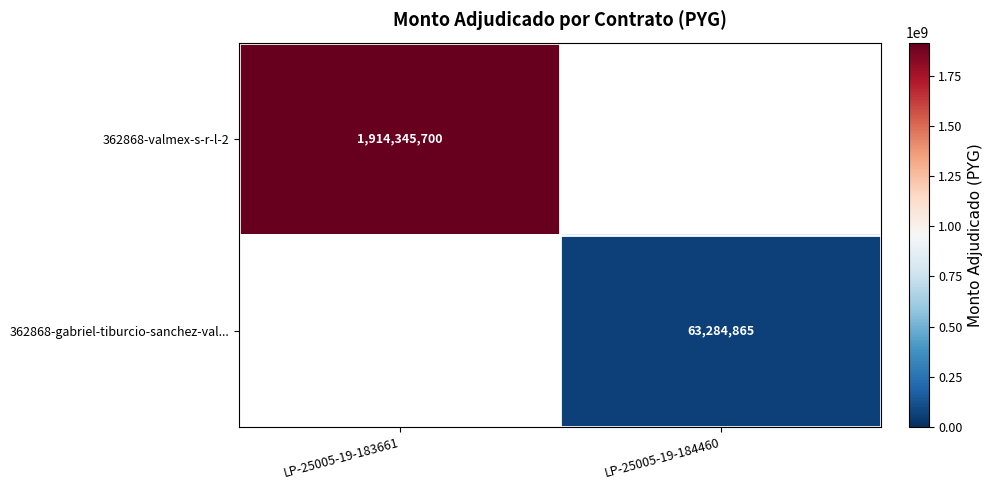

The value of 362868-valmex-s-r-l-2 at LP-25005-19-183661 is 885559578. True or false?

False